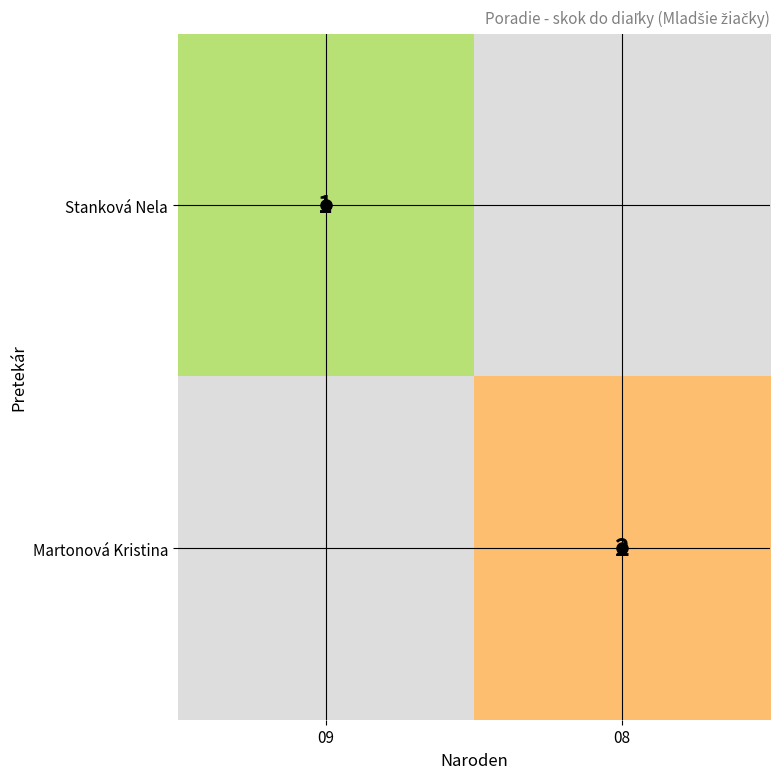

Rank the categories by Martonová Kristina value from lowest to highest.

09, 08